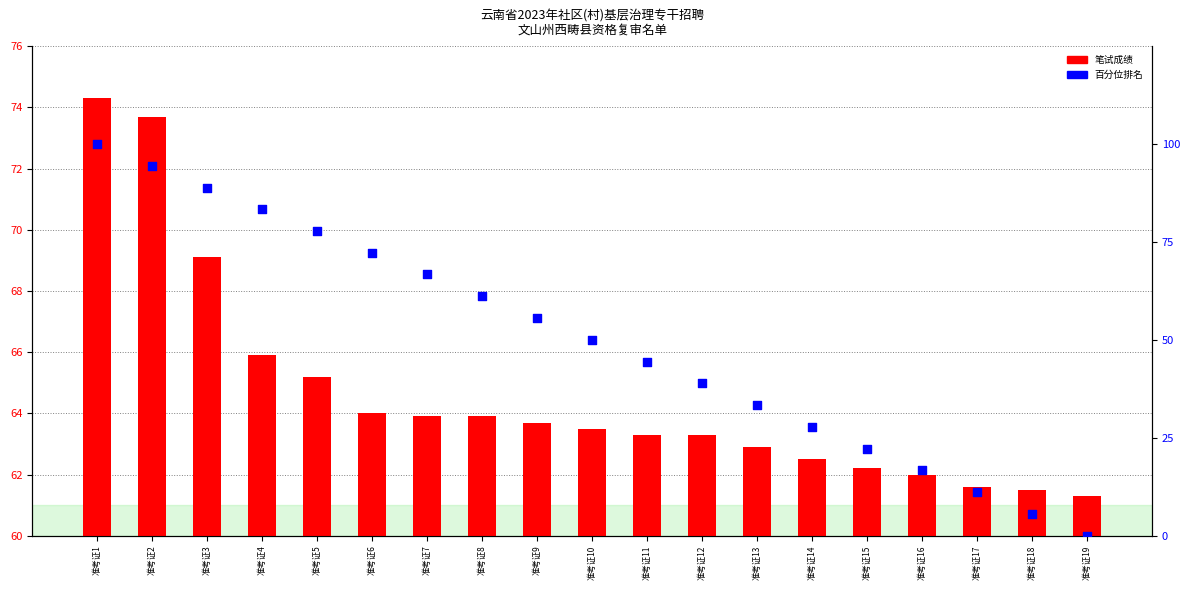

What are all the series names shown in the legend?

笔试成绩, 百分位排名